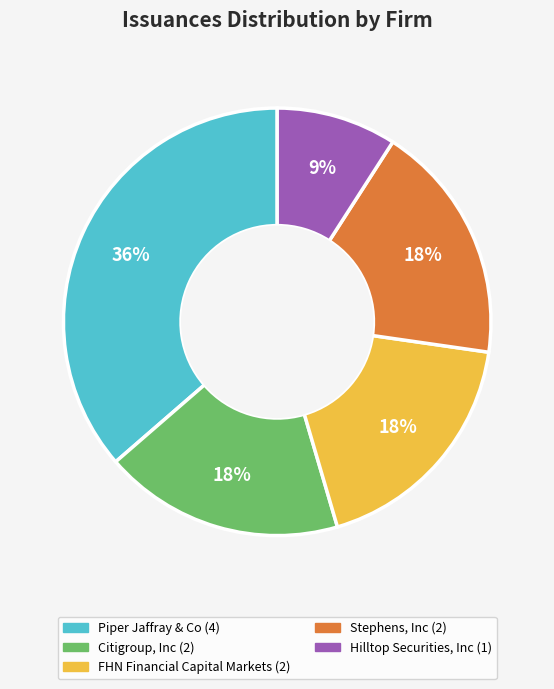

Between Stephens, Inc and Hilltop Securities, Inc, which is larger?

Stephens, Inc